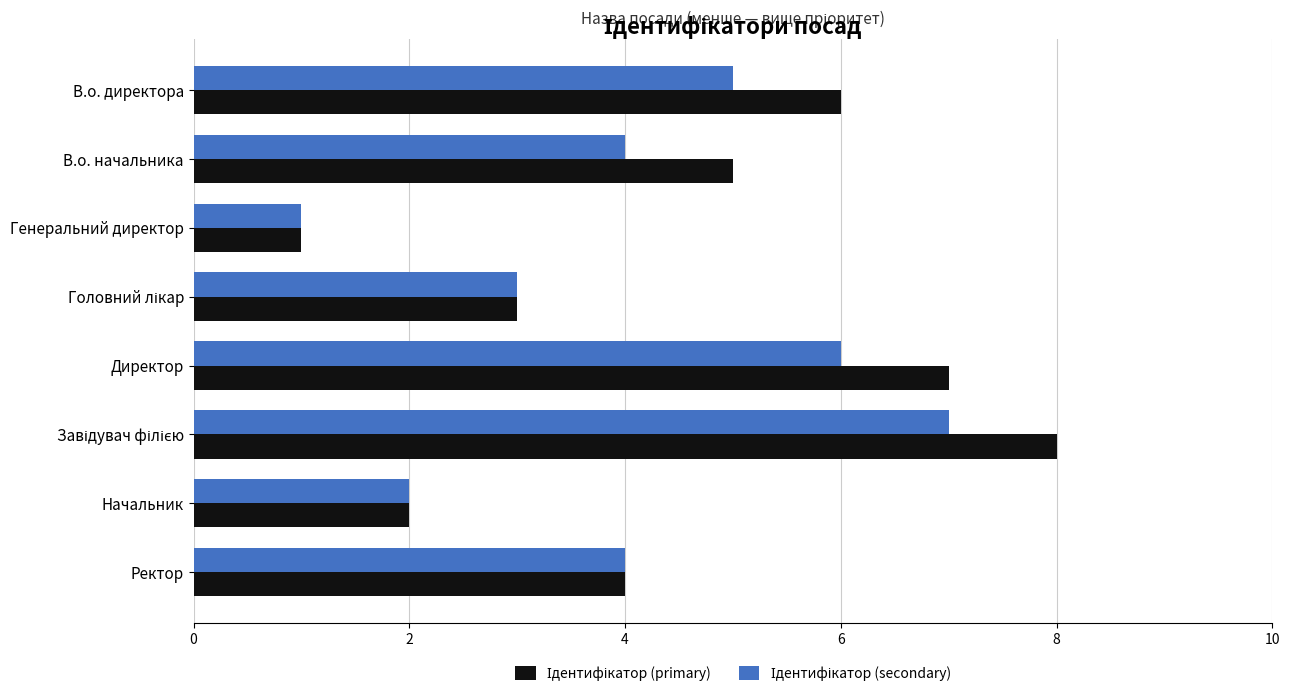

What is the total value across all series at В.о. начальника?

9